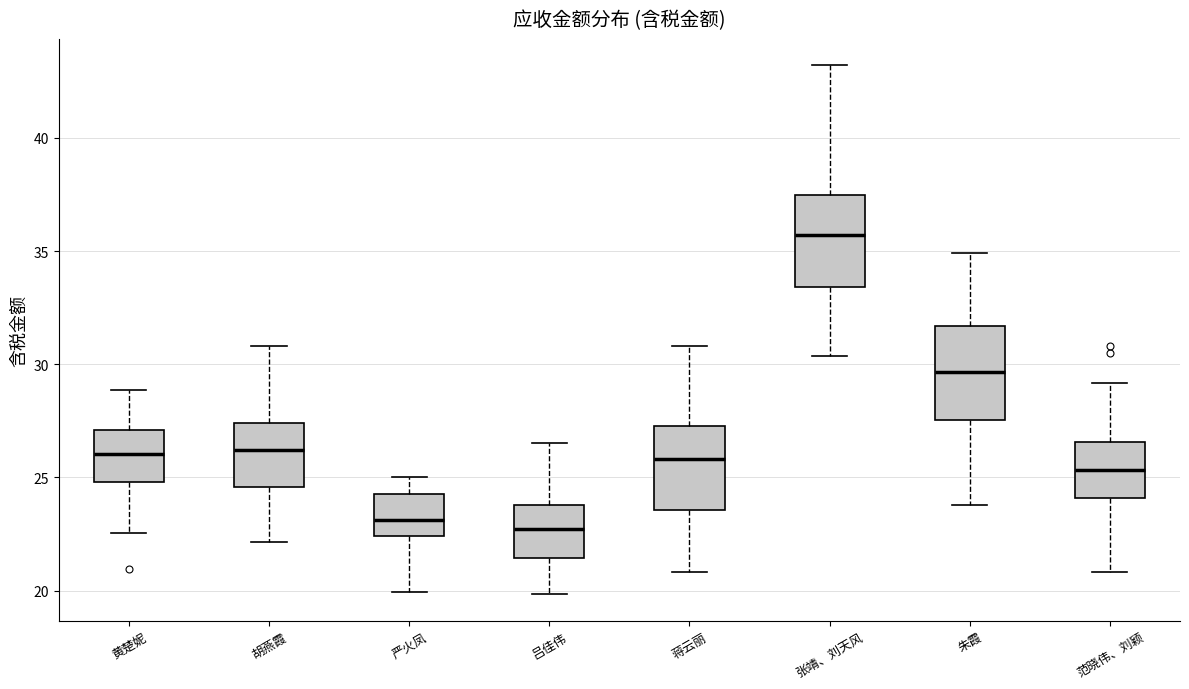

Which box's median line is the highest?

张靖、刘天风